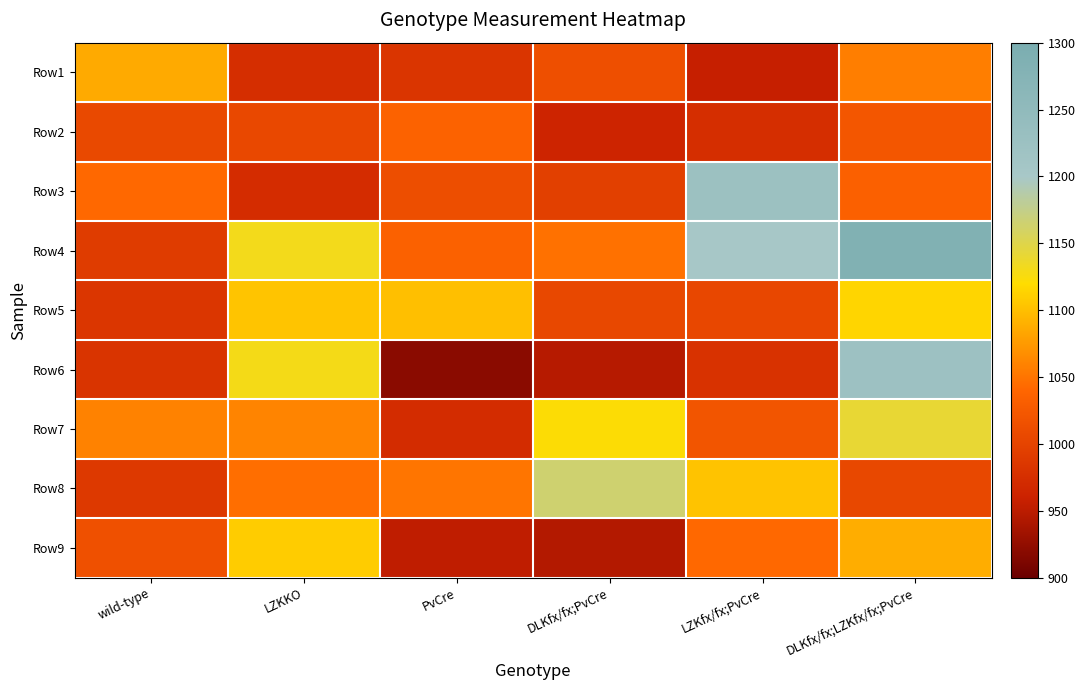

How many data points does each series have?

6